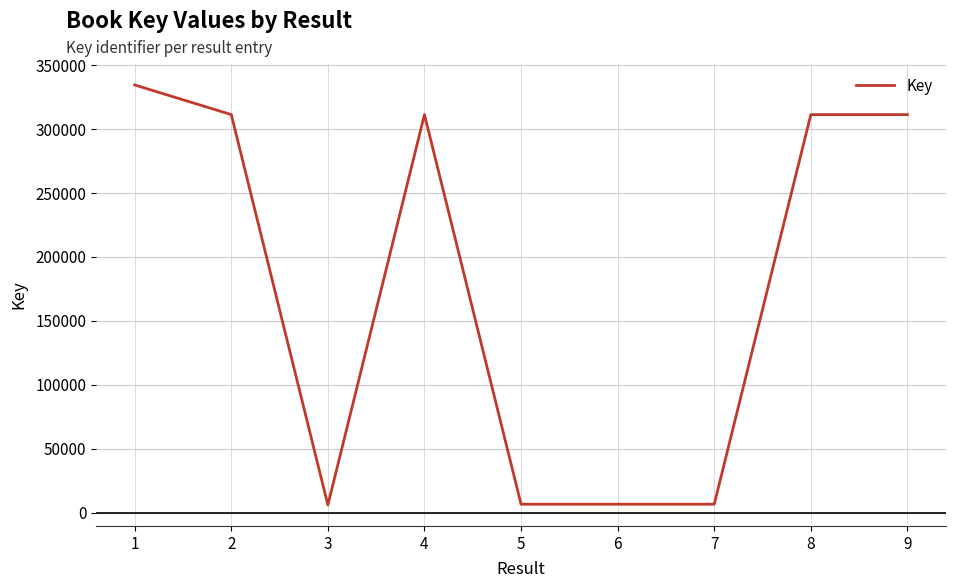

What is the difference between the maximum and minimum values?

328537